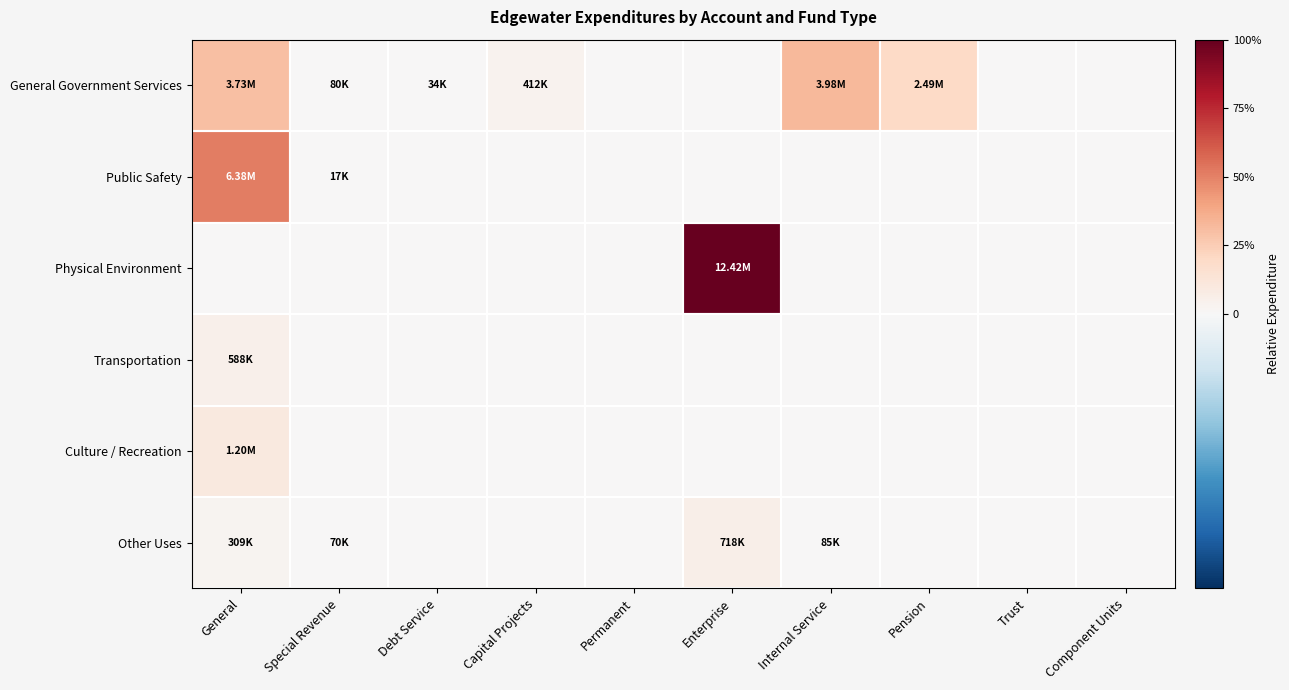

At how many categories does at least one series exceed 0?

10